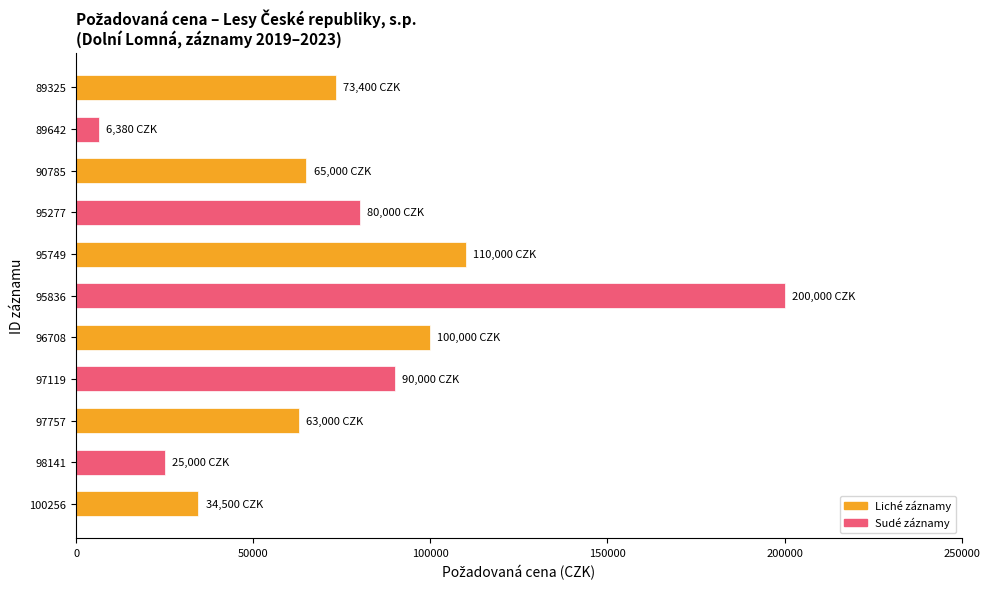

What is the change in value from 95836 to 95277?

-120000